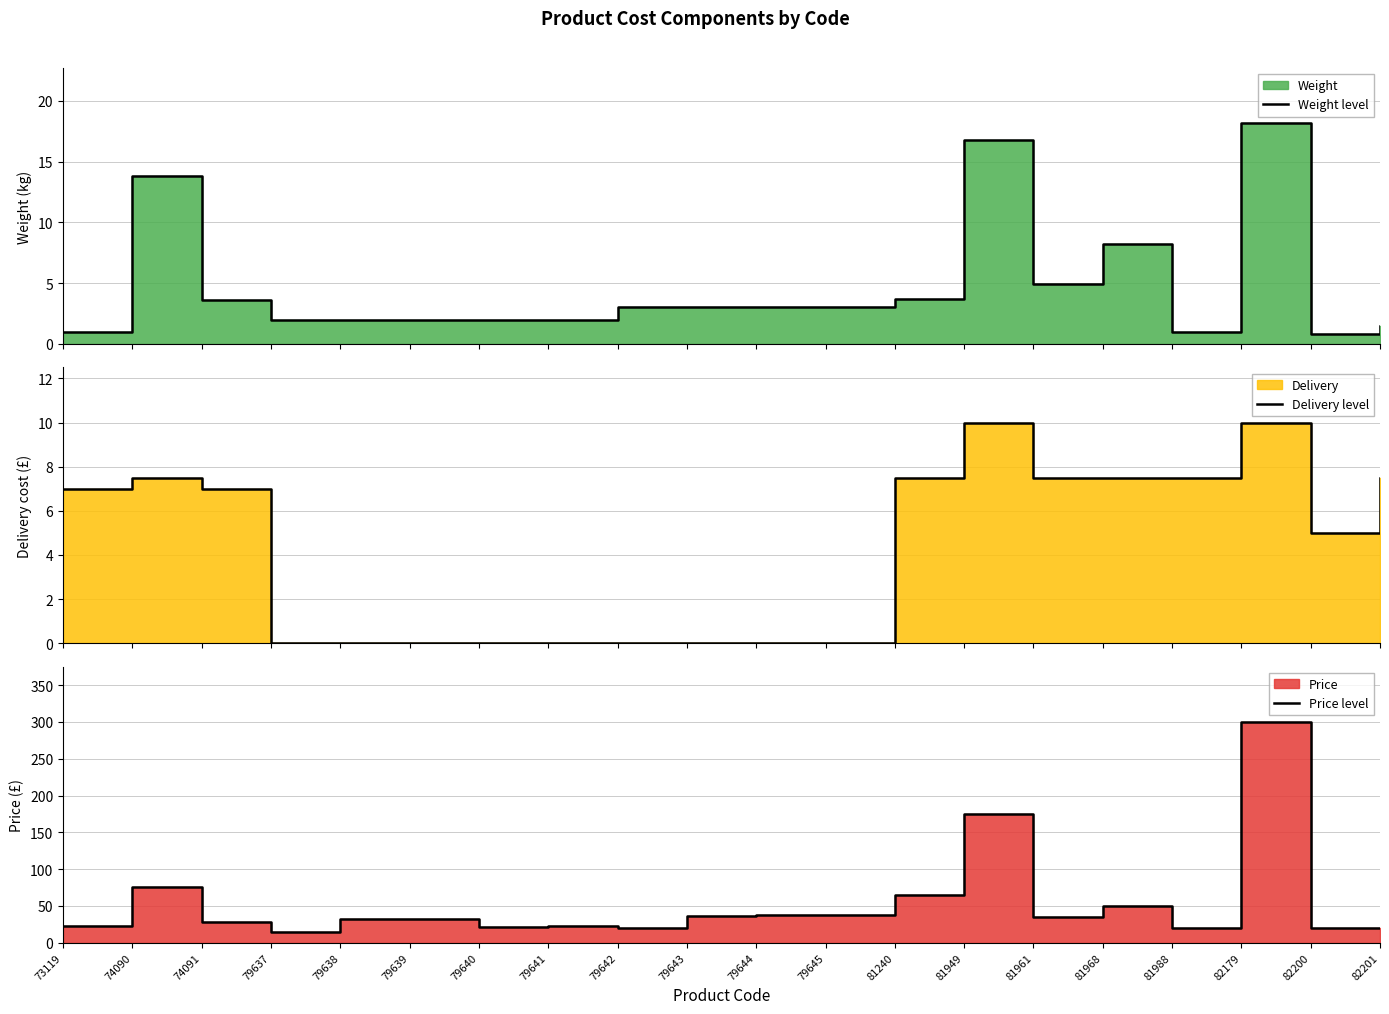

What is the difference between the maximum and minimum values in the Delivery level series?

10.0